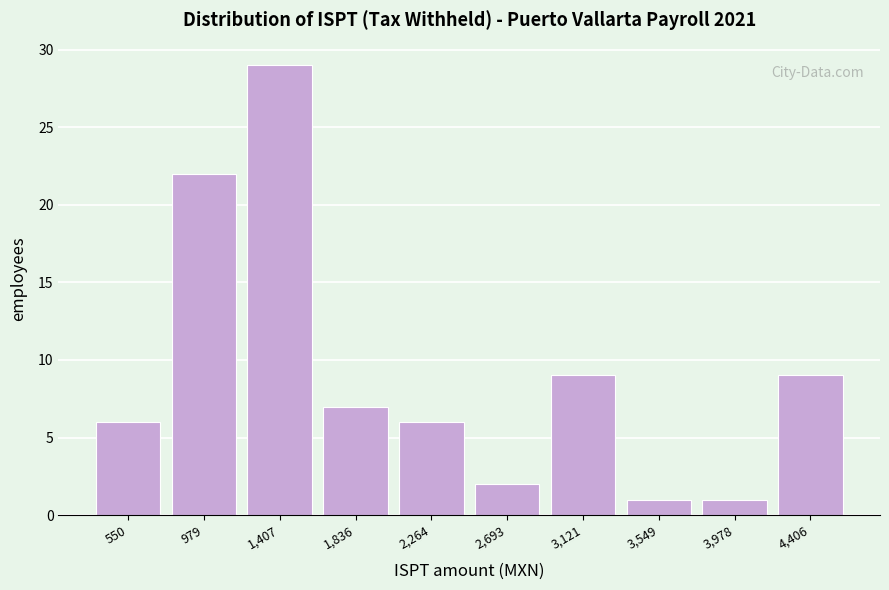

Over which range of the x-axis is the bar tallest?

1200 to 1600